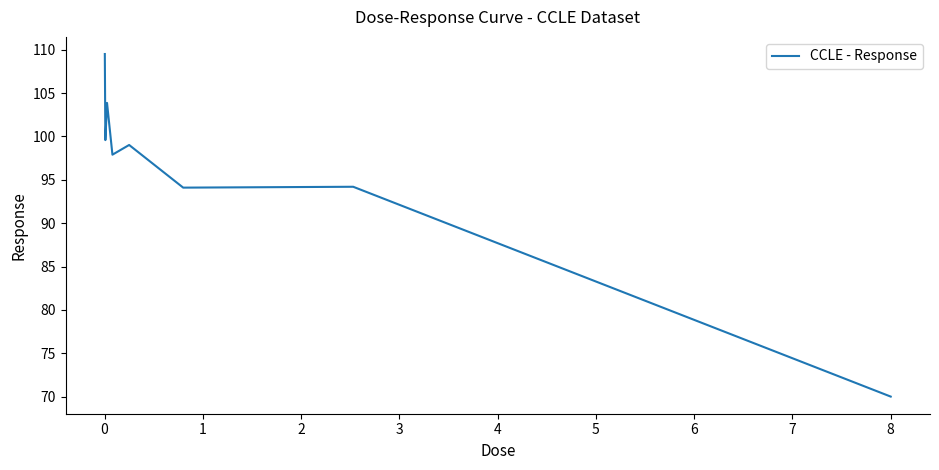

What is the greatest value displayed?

109.5